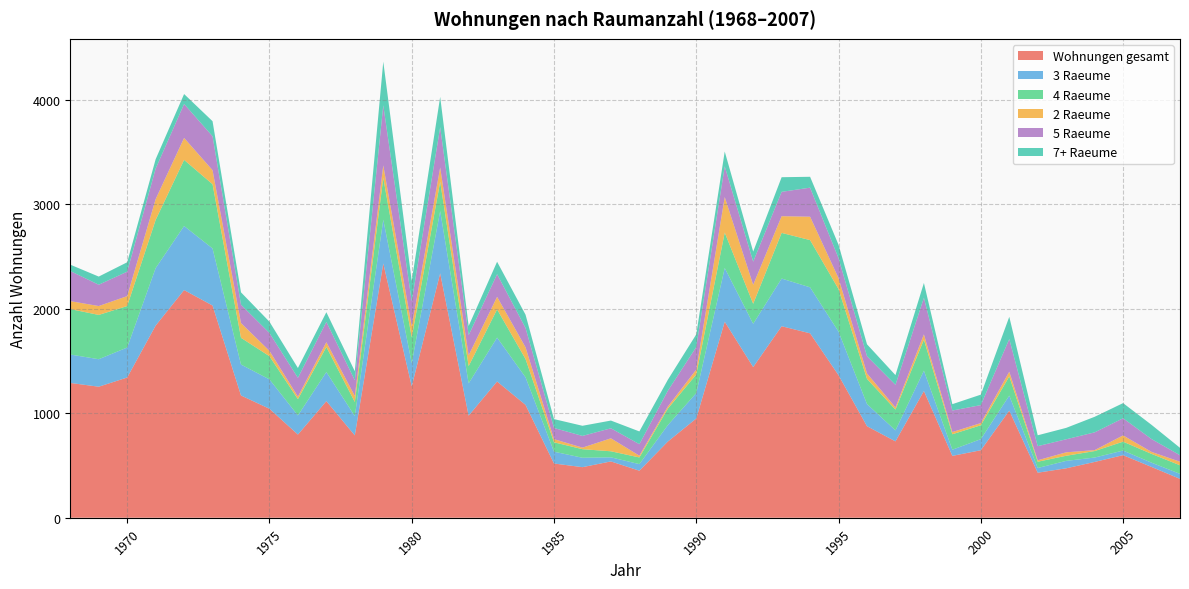

Reading left to right, what are all the values shown in this chart?

Wohnungen gesamt: 1968=1290	1969=1254	1970=1342	1971=1839	1972=2179	1973=2031	1974=1170	1975=1043	1976=796	1977=1116	1978=788	1979=2434	1980=1258	1981=2339	1982=977	1983=1304	1984=1080	1985=519	1986=484	1987=539	1988=450	1989=729	1990=950	1991=1876	1992=1442	1993=1833	1994=1765	1995=1364	1996=876	1997=731	1998=1213	1999=592	2000=646	2001=1025	2002=431	2003=473	2004=534	2005=599	2006=486	2007=372
3 Raeume: 1968=272	1969=263	1970=287	1971=550	1972=613	1973=546	1974=296	1975=281	1976=183	1977=278	1978=185	1979=418	1980=222	1981=596	1982=309	1983=420	1984=264	1985=113	1986=90	1987=39	1988=63	1989=157	1990=243	1991=514	1992=414	1993=456	1994=440	1995=417	1996=212	1997=105	1998=194	1999=59	2000=106	2001=144	2002=45	2003=71	2004=42	2005=44	2006=41	2007=48
4 Raeume: 1968=435	1969=424	1970=397	1971=461	1972=633	1973=615	1974=256	1975=222	1976=156	1977=240	1978=135	1979=400	1980=246	1981=280	1982=165	1983=270	1984=175	1985=90	1986=82	1987=58	1988=64	1989=158	1990=178	1991=339	1992=192	1993=437	1994=452	1995=407	1996=241	1997=199	1998=297	1999=148	2000=133	2001=183	2002=60	2003=49	2004=62	2005=85	2006=84	2007=82
2 Raeume: 1968=76	1969=85	1970=95	1971=199	1972=210	1973=134	1974=141	1975=51	1976=24	1977=46	1978=57	1979=120	1980=106	1981=137	1982=103	1983=120	1984=112	1985=30	1986=15	1987=124	1988=17	1989=20	1990=47	1991=340	1992=181	1993=160	1994=224	1995=105	1996=52	1997=21	1998=51	1999=21	2000=21	2001=46	2002=14	2003=33	2004=9	2005=60	2006=19	2007=34
5 Raeume: 1968=288	1969=204	1970=234	1971=292	1972=325	1973=325	1974=176	1975=171	1976=180	1977=194	1978=151	1979=575	1980=239	1981=386	1982=193	1983=217	1984=185	1985=107	1986=112	1987=96	1988=110	1989=151	1990=216	1991=294	1992=222	1993=233	1994=278	1995=191	1996=165	1997=216	1998=350	1999=206	2000=172	2001=312	2002=135	2003=125	2004=170	2005=164	2006=123	2007=62
7+ Raeume: 1968=61	1969=78	1970=90	1971=90	1972=95	1973=144	1974=118	1975=108	1976=94	1977=93	1978=86	1979=418	1980=196	1981=290	1982=88	1983=119	1984=127	1985=85	1986=97	1987=74	1988=122	1989=105	1990=121	1991=142	1992=96	1993=140	1994=104	1995=128	1996=114	1997=93	1998=142	1999=61	2000=100	2001=213	2002=104	2003=109	2004=149	2005=145	2006=136	2007=71